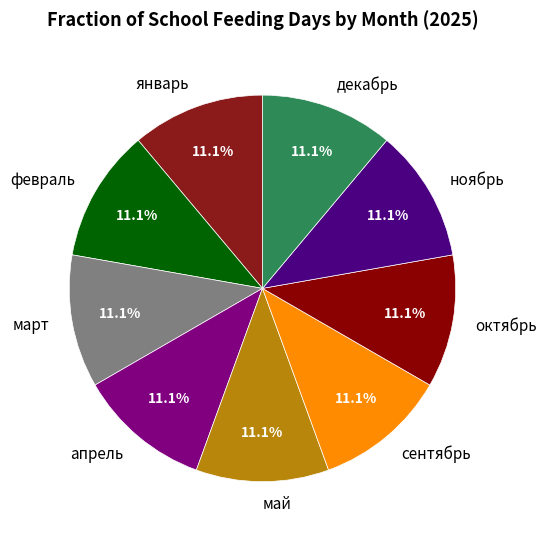

Count the number of slices in the pie.

9